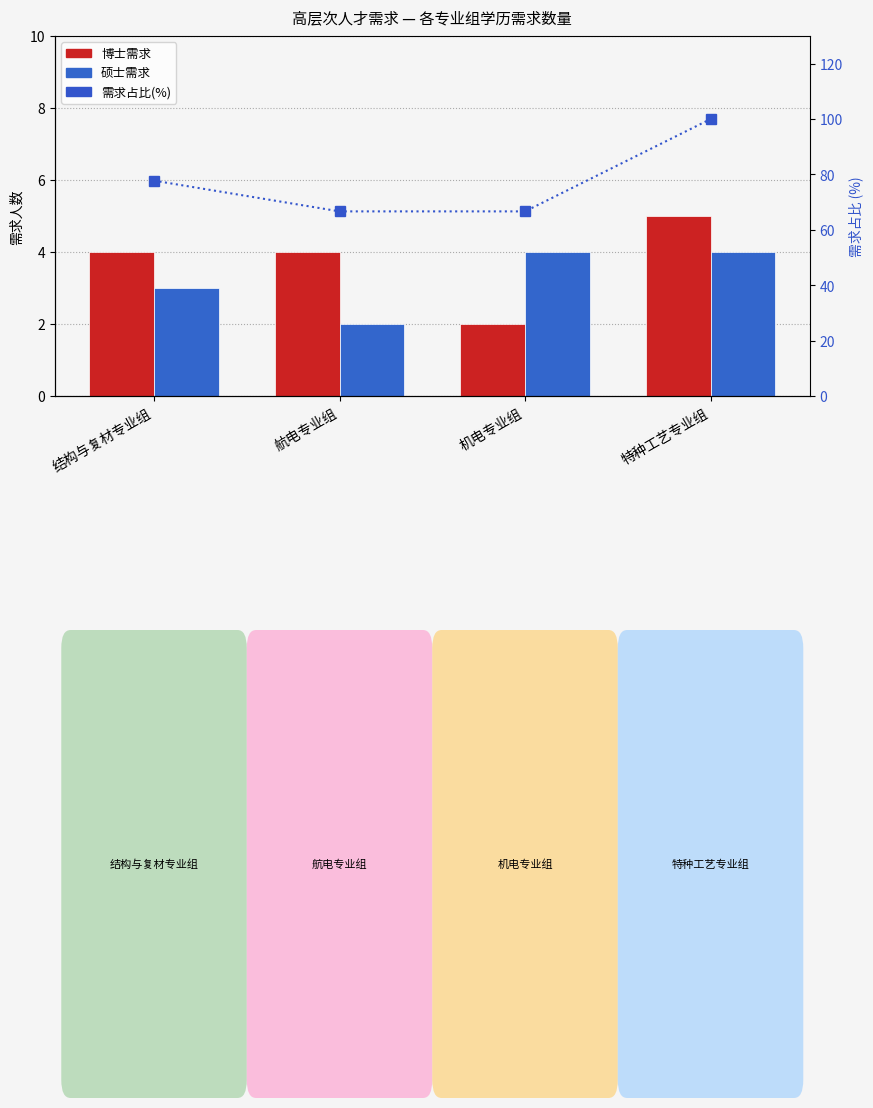

Between 结构与复材专业组 and 特种工艺专业组, which series saw the biggest shift?

需求占比(%)